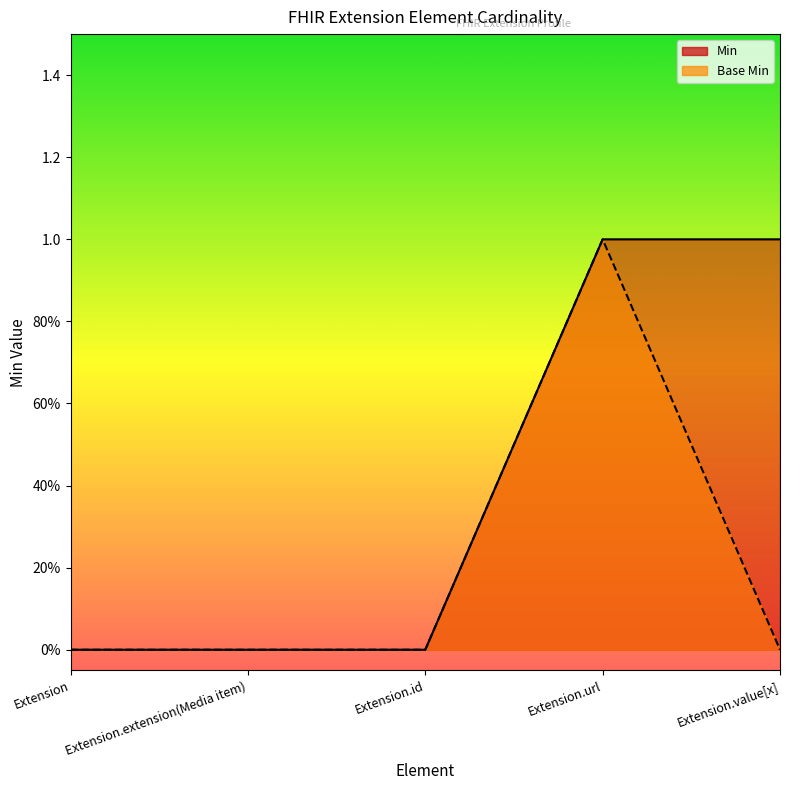

What are all the series names shown in the legend?

Min line, Base Min line